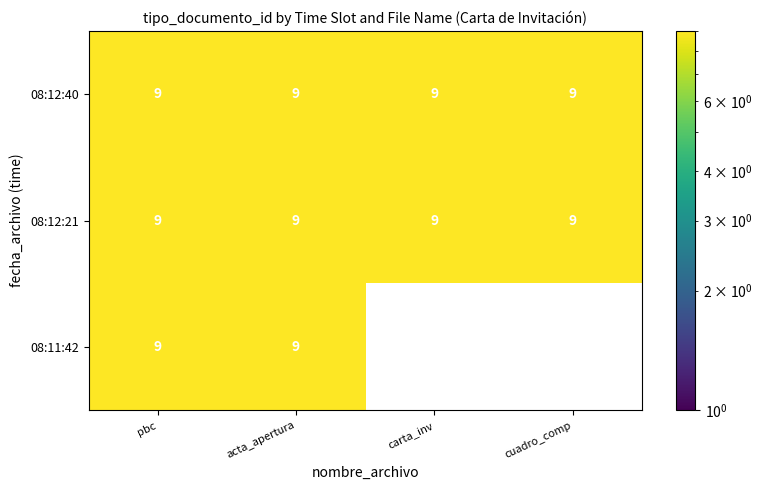

Reading left to right, what are all the values shown in this chart?

08:12:40: 9	9	9	9
08:12:21: 9	9	9	9
08:11:42: 9	9	0	0